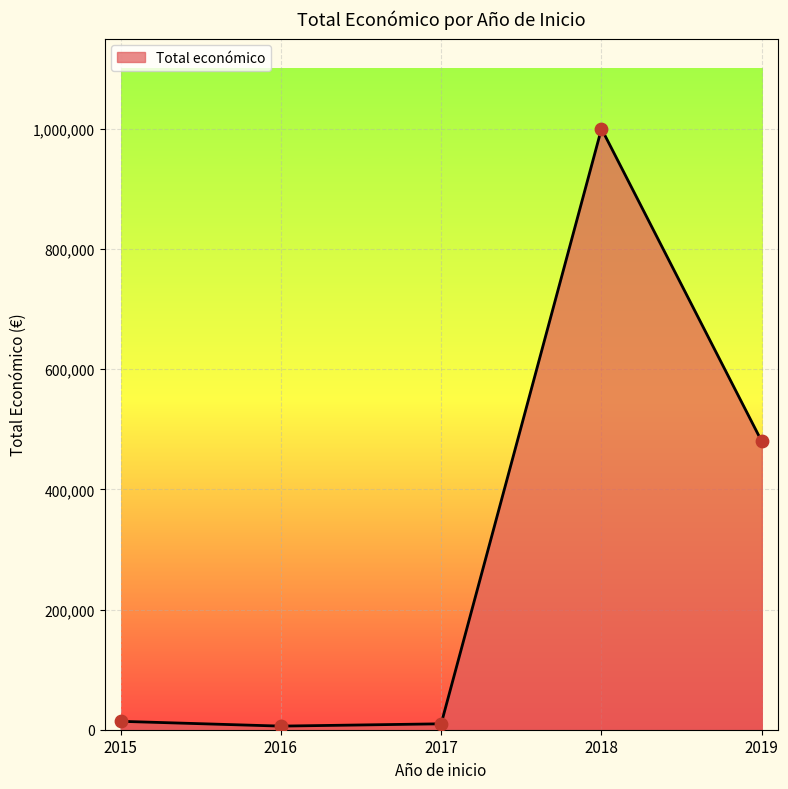

What is the change in value from 2016 to 2018?

+993992